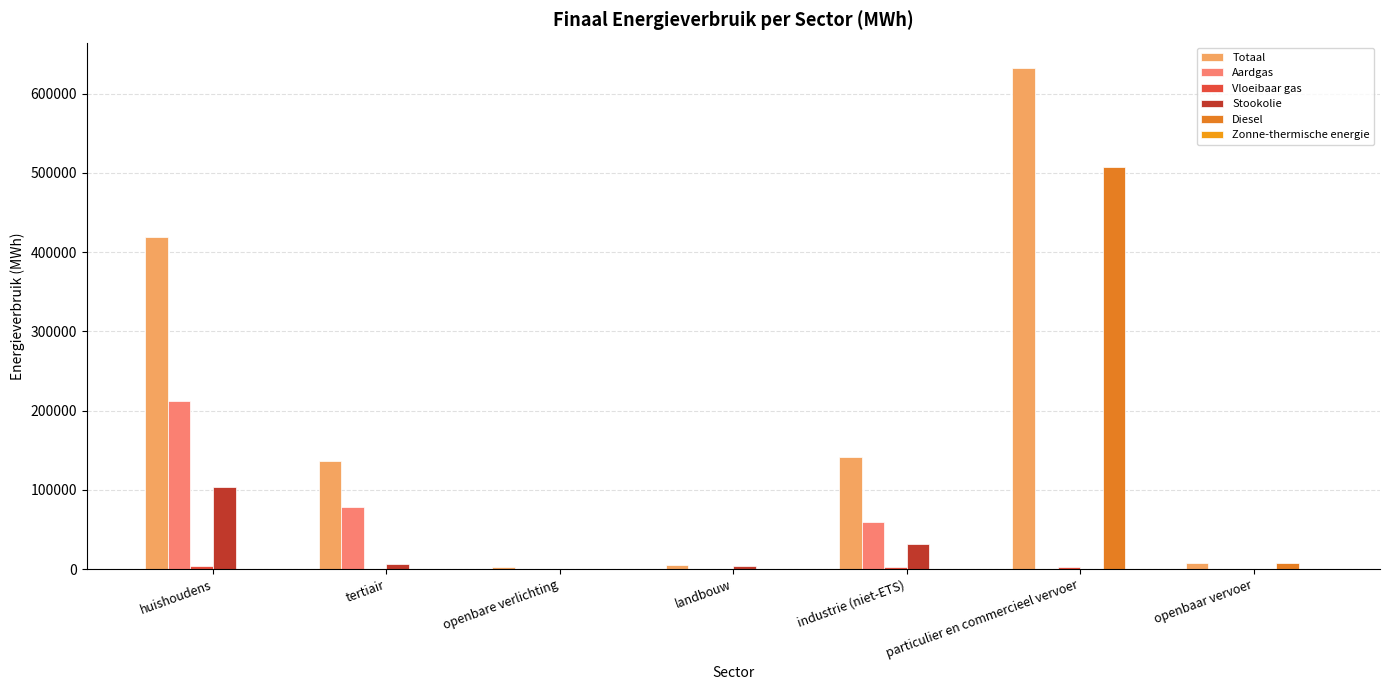

Reading right to left, transcribe all the data shown in this chart.

Totaal: 7909.7	632791.0	141064.7	4998.9	2025.8	135874.1	419701.2
Aardgas: 0.0	51.2	59017.9	646.0	0.0	77805.7	212491.0
Vloeibaar gas: 0.0	2063.4	3058.5	19.4	0.0	315.3	3384.7
Stookolie: 0.0	0.0	31445.2	3294.4	0.0	6425.1	103727.1
Diesel: 7533.2	507223.9	0.0	0.0	0.0	0.0	0.0
Zonne-thermische energie: 0.0	0.0	0.0	0.0	0.0	1.6	281.4